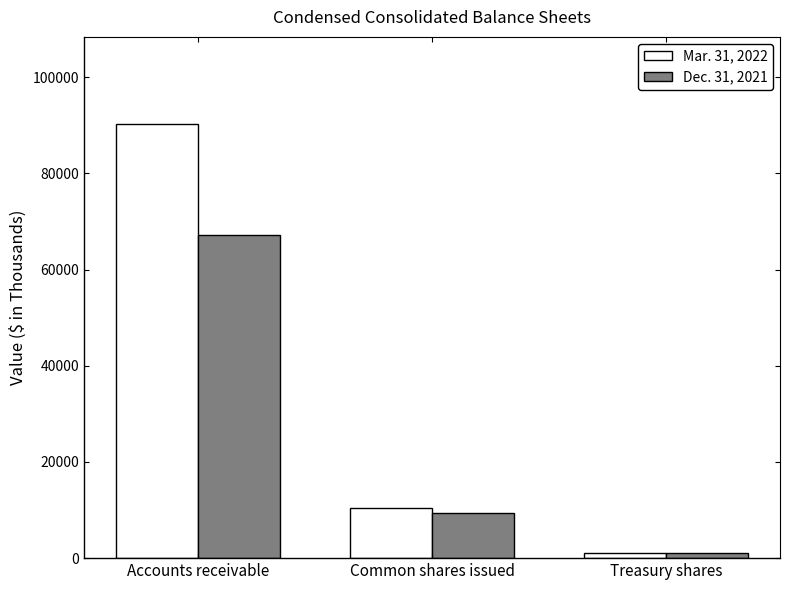

True or false: Mar. 31, 2022 has a value of 90321 at Accounts receivable.

True